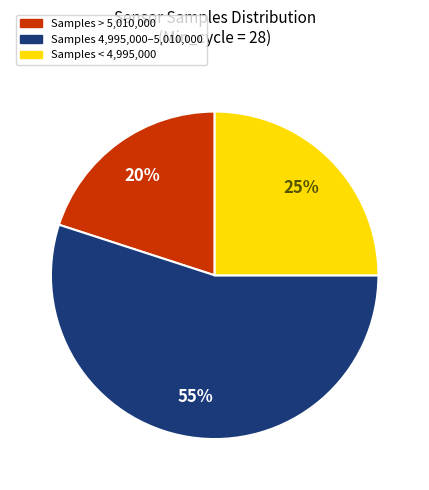

Does any single category account for the majority?

Yes